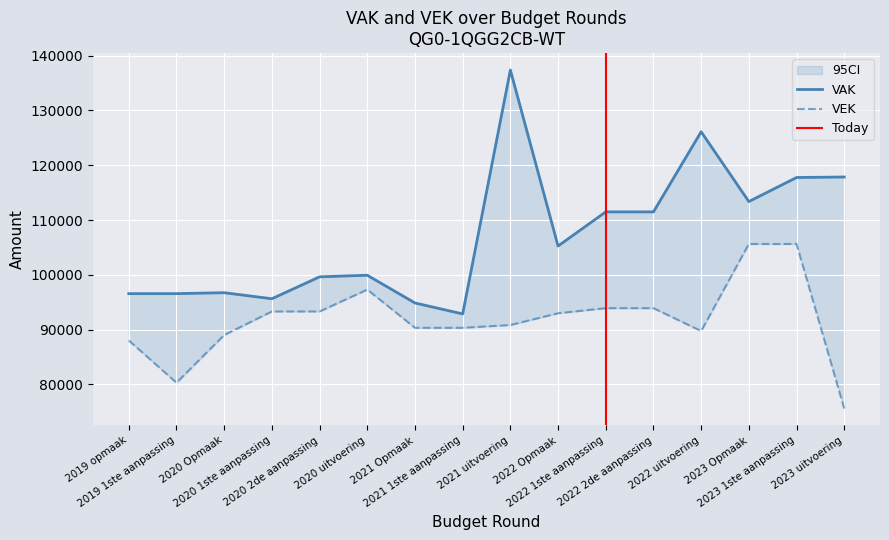

Rank the series by their average value, from lowest to highest.

VEK, VAK